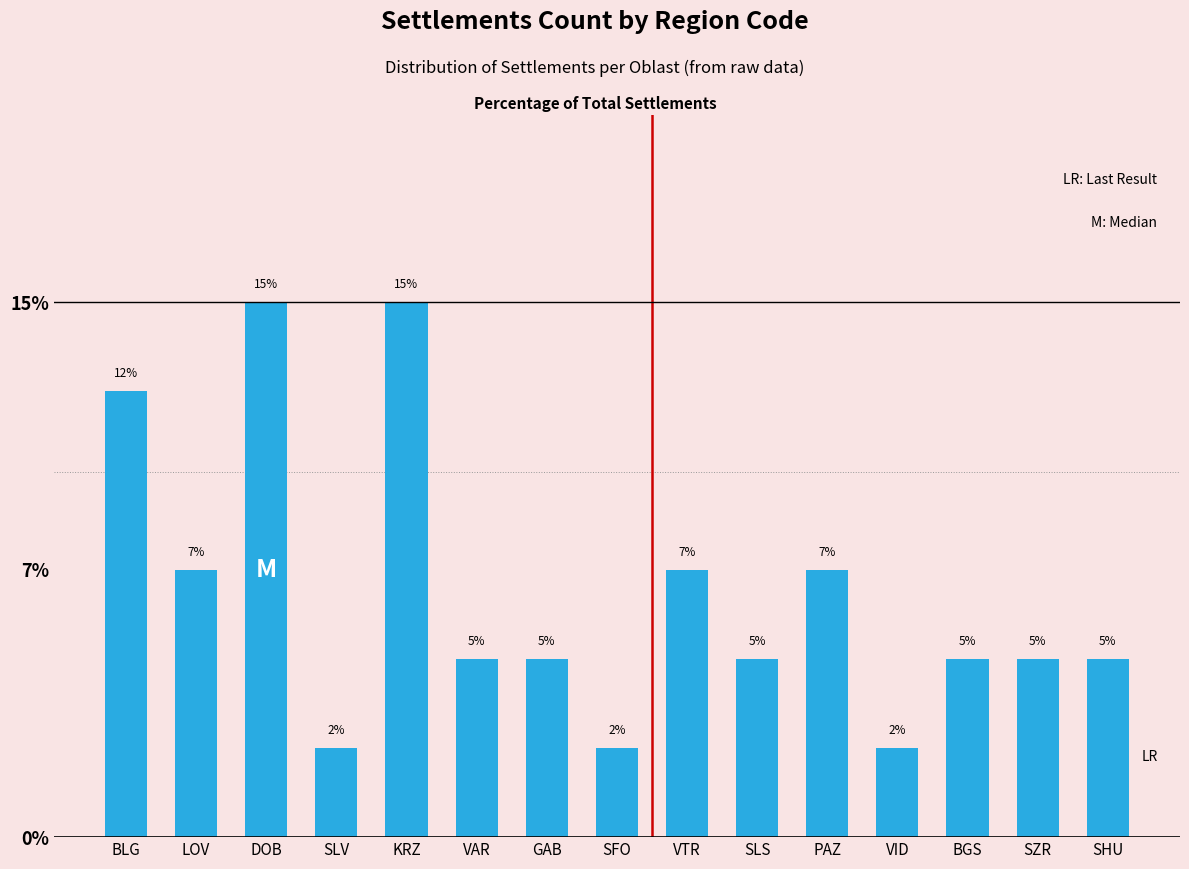

Does the chart contain any negative values?

No